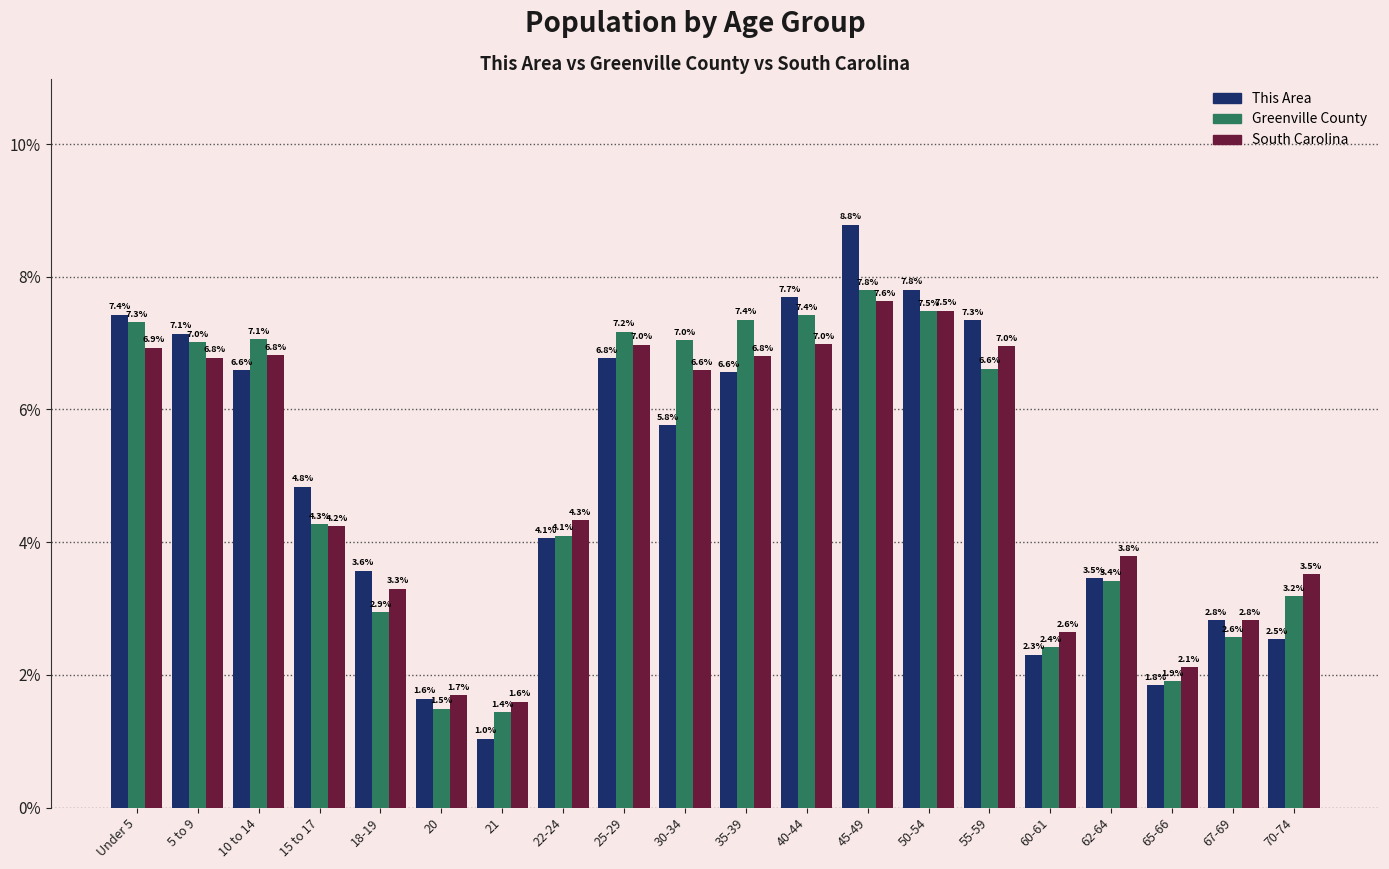

Reading left to right, transcribe all the data shown in this chart.

This Area: Under 5=7.4	5 to 9=7.1	10 to 14=6.6	15 to 17=4.8	18-19=3.6	20=1.6	21=1.0	22-24=4.1	25-29=6.8	30-34=5.8	35-39=6.6	40-44=7.7	45-49=8.8	50-54=7.8	55-59=7.3	60-61=2.3	62-64=3.5	65-66=1.8	67-69=2.8	70-74=2.5
Greenville County: Under 5=7.3	5 to 9=7.0	10 to 14=7.1	15 to 17=4.3	18-19=2.9	20=1.5	21=1.4	22-24=4.1	25-29=7.2	30-34=7.0	35-39=7.4	40-44=7.4	45-49=7.8	50-54=7.5	55-59=6.6	60-61=2.4	62-64=3.4	65-66=1.9	67-69=2.6	70-74=3.2
South Carolina: Under 5=6.9	5 to 9=6.8	10 to 14=6.8	15 to 17=4.2	18-19=3.3	20=1.7	21=1.6	22-24=4.3	25-29=7.0	30-34=6.6	35-39=6.8	40-44=7.0	45-49=7.6	50-54=7.5	55-59=7.0	60-61=2.6	62-64=3.8	65-66=2.1	67-69=2.8	70-74=3.5